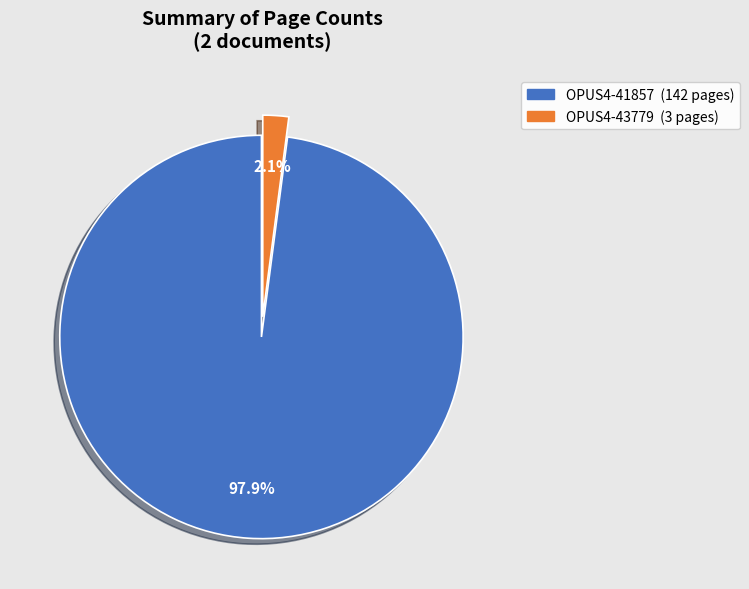

Is it true that OPUS4-41857 is 86% of the pie?

False